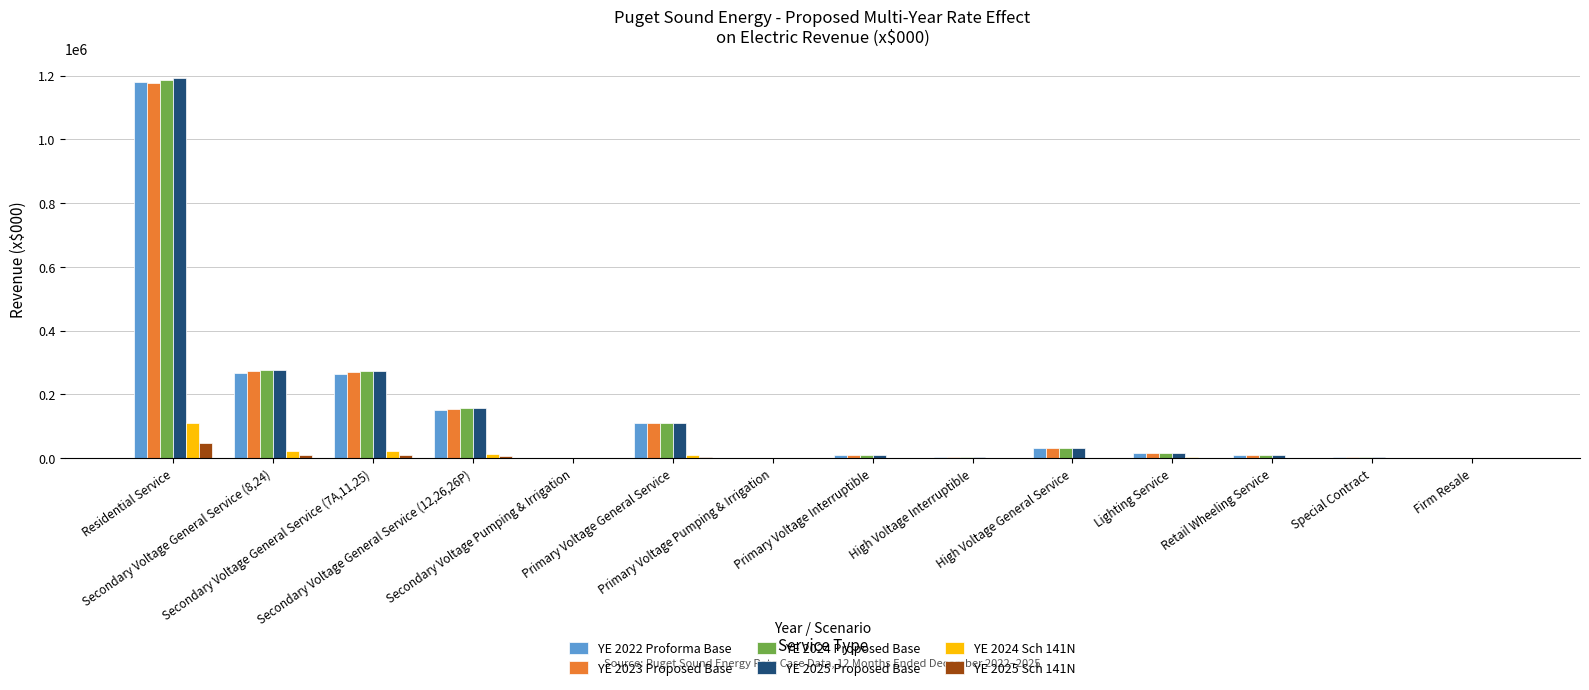

What is the sum of all YE 2025 Sch 141N values?

80471.7